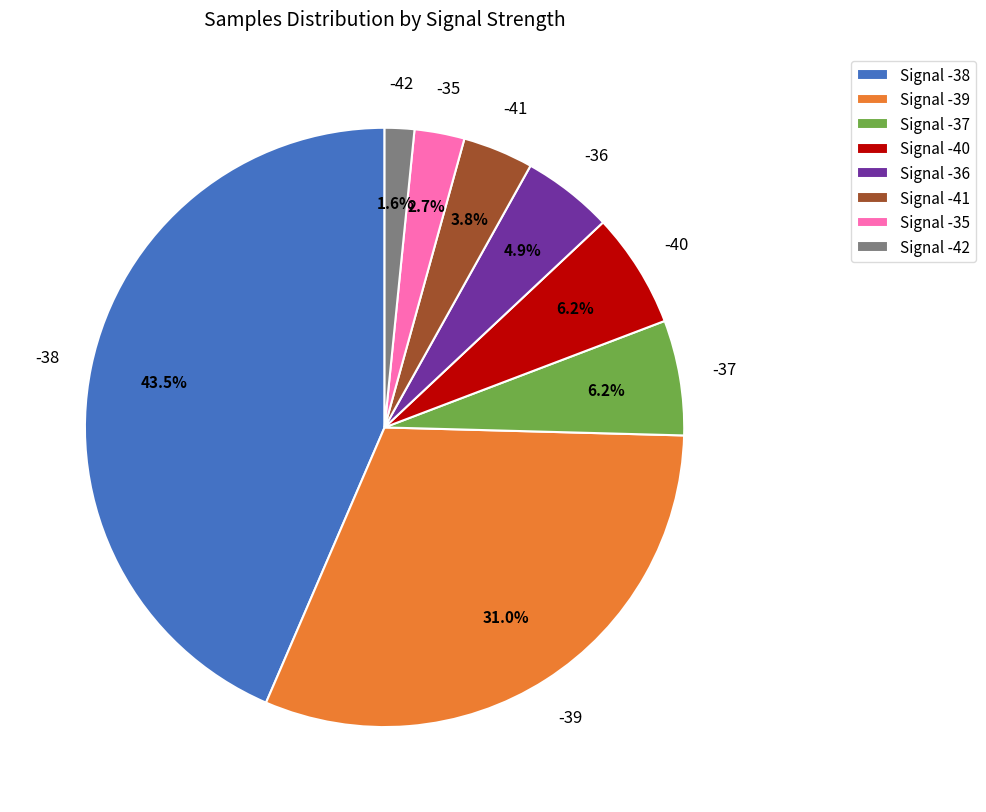

Is there a majority slice in this chart?

No